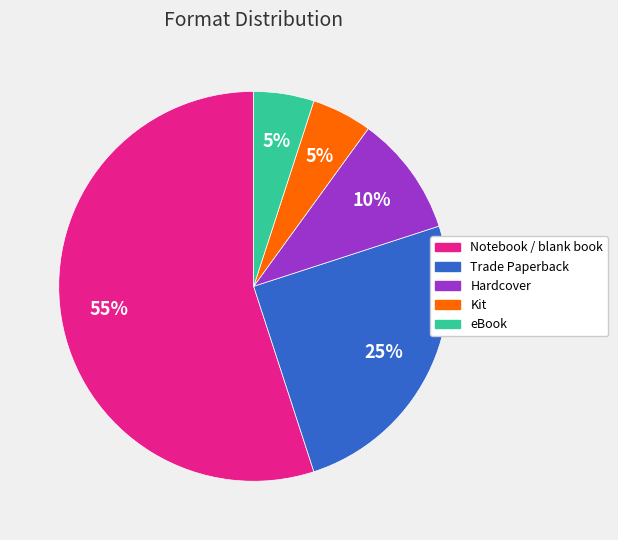

What percentage is the Notebook / blank book slice, to the nearest percent?

55%